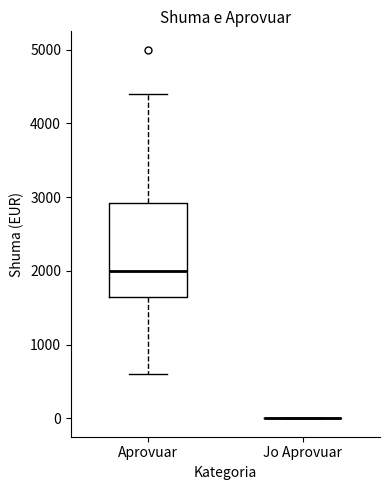

Where is the upper edge of the box for Aprovuar on the y-axis? The values are not printed on the chart, so give them approximately, as read against the axis.

2900